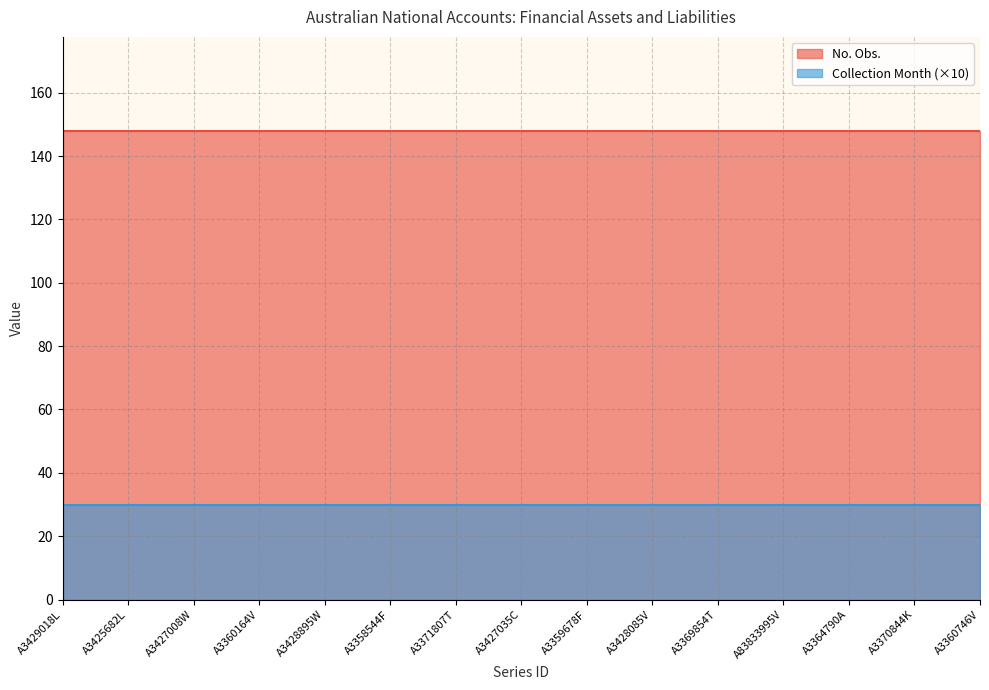

True or false: No. Obs. has a value of 148 at A3428895W.

True